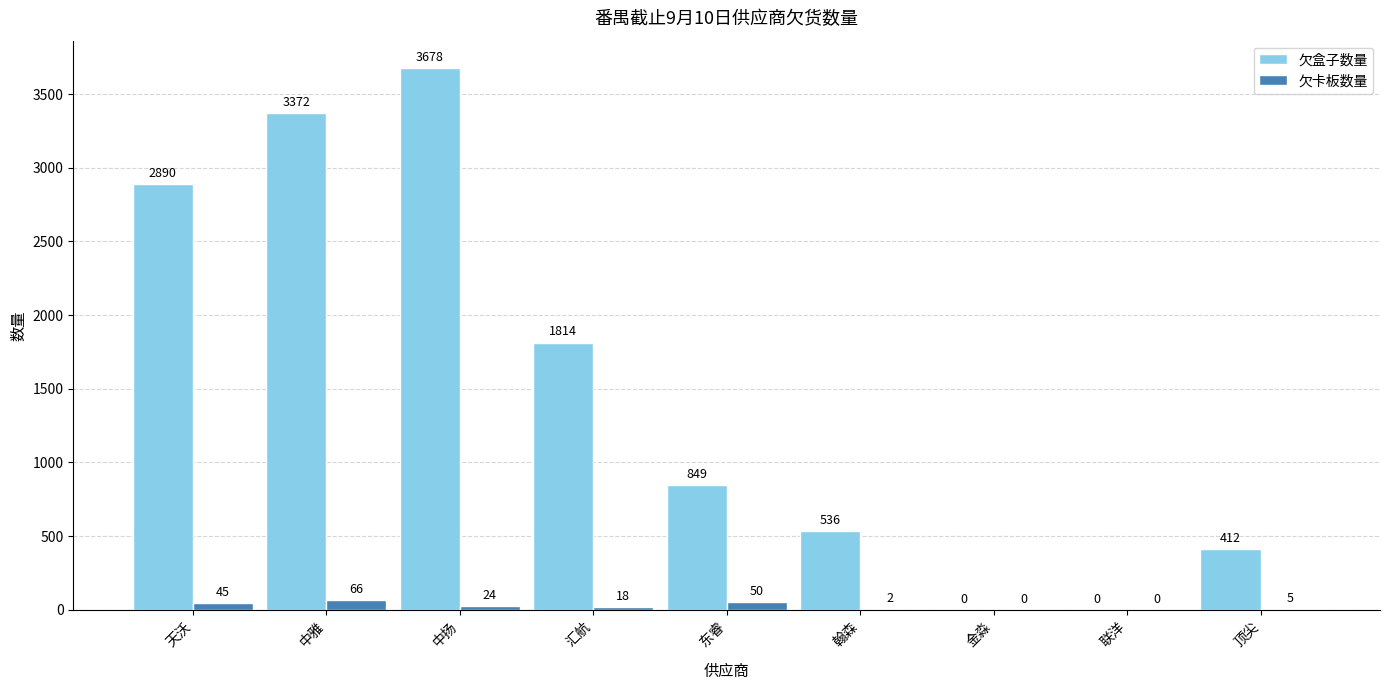

Are the bars horizontal?

No